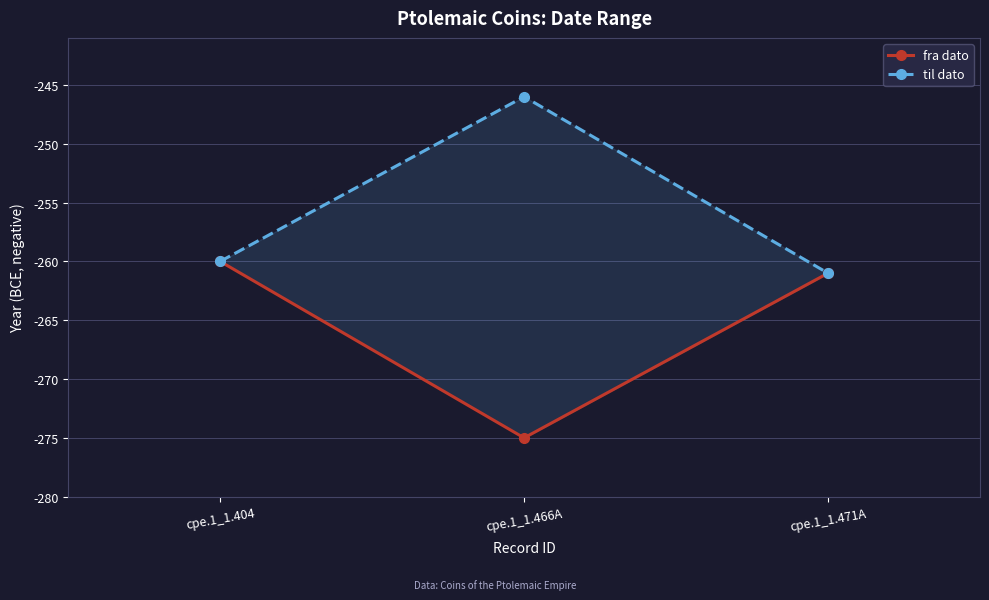

Which series has the largest range (max minus min)?

fra dato